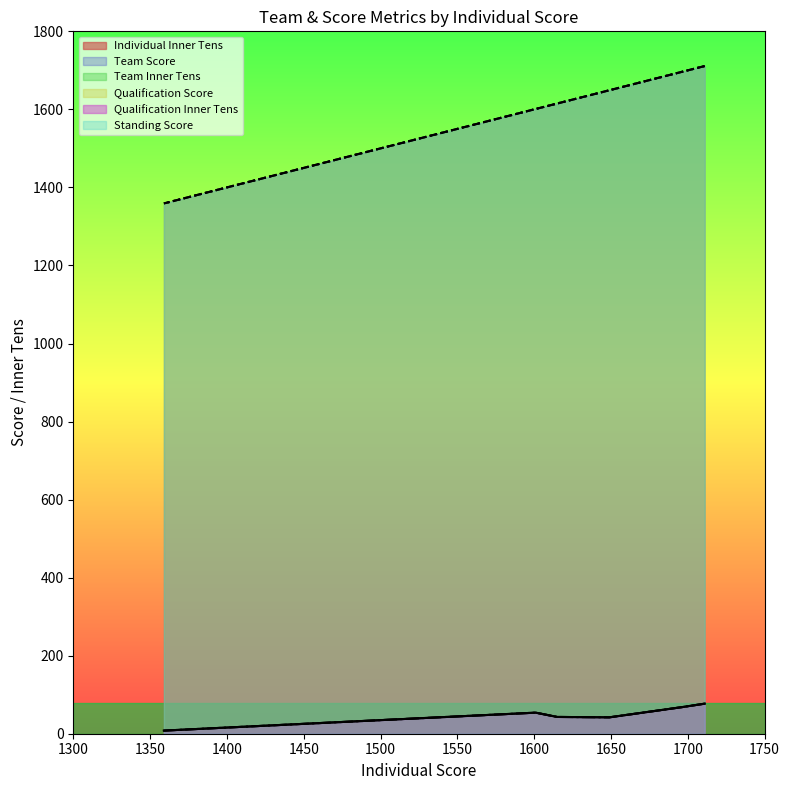

True or false: Qualification Score and Team Score cross at least once.

False